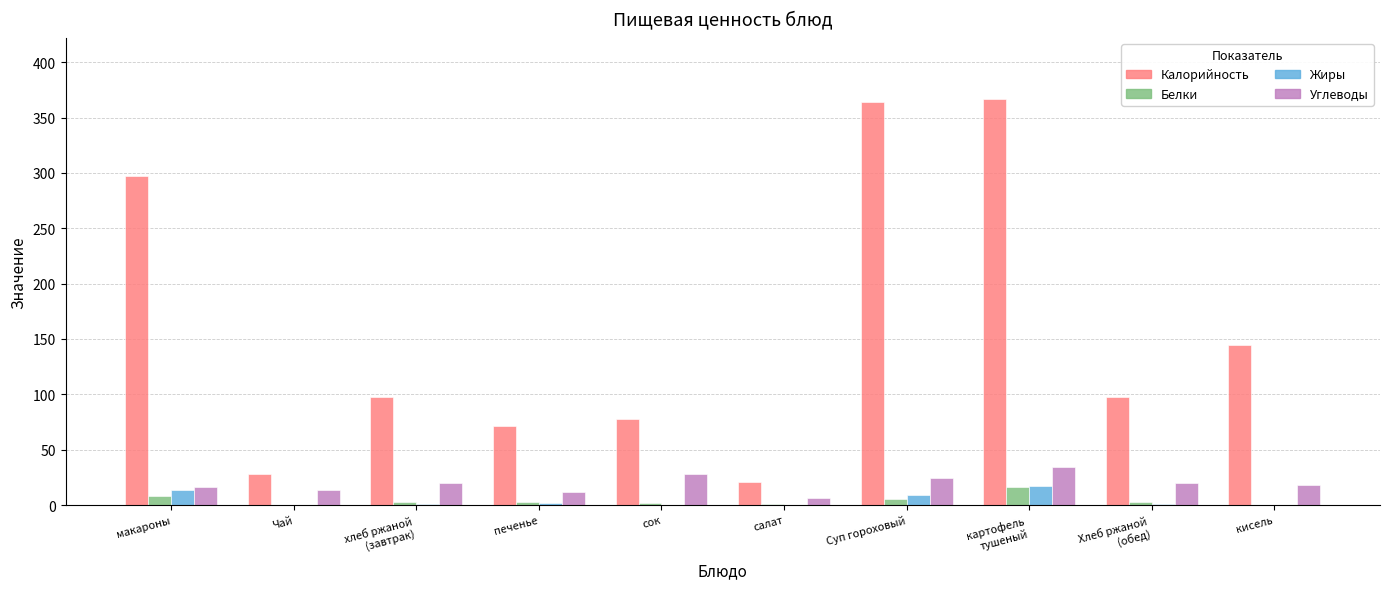

Are the bars grouped side by side (vs. stacked)?

Yes